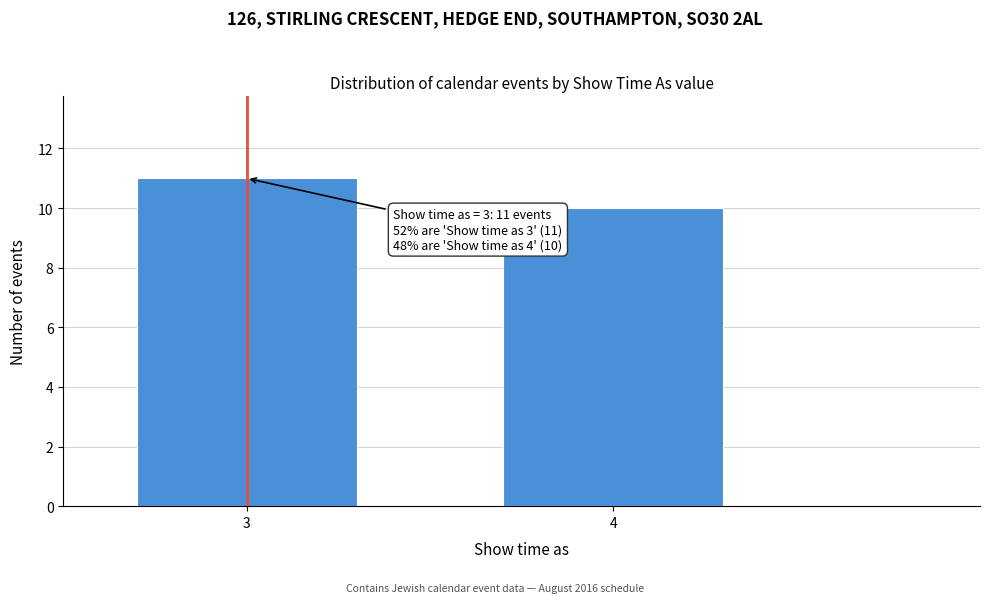

Reading left to right, what are all the values shown in this chart?

3=11	4=10